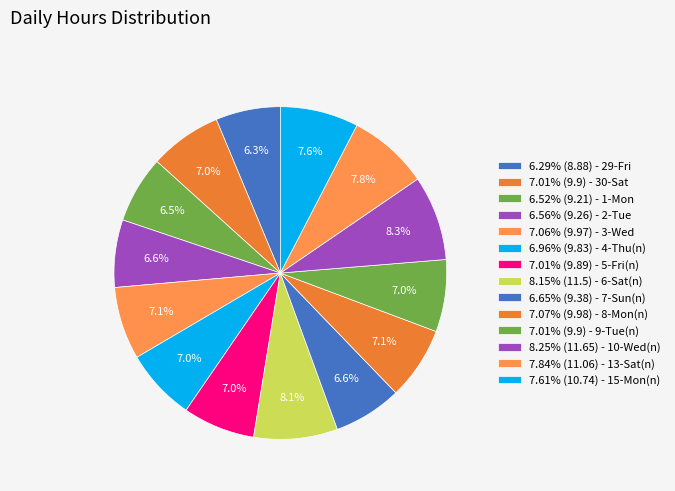

Count the number of slices in the pie.

14